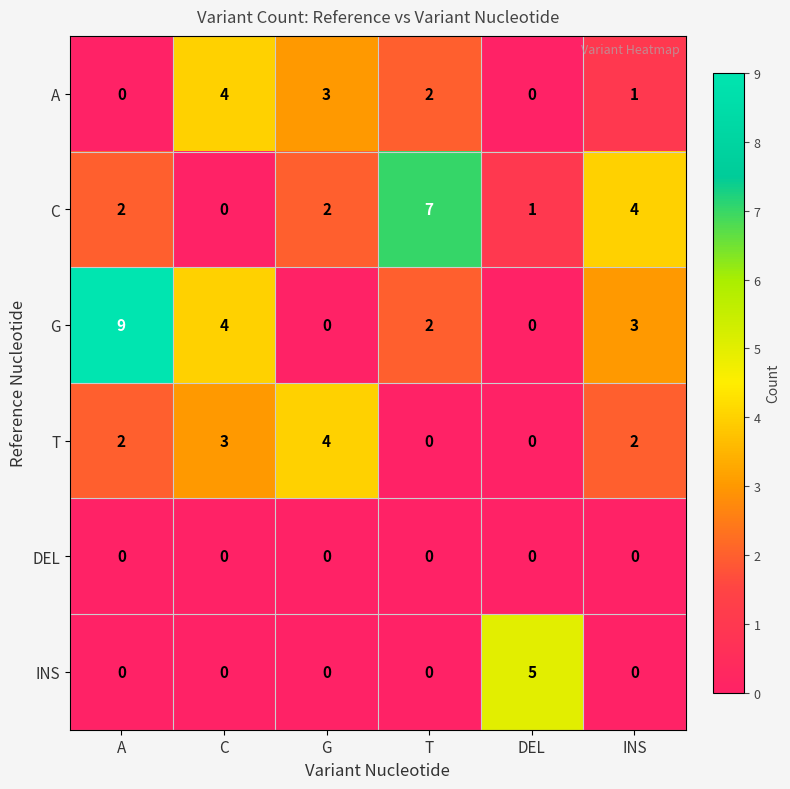

At which label does C reach its minimum?

C